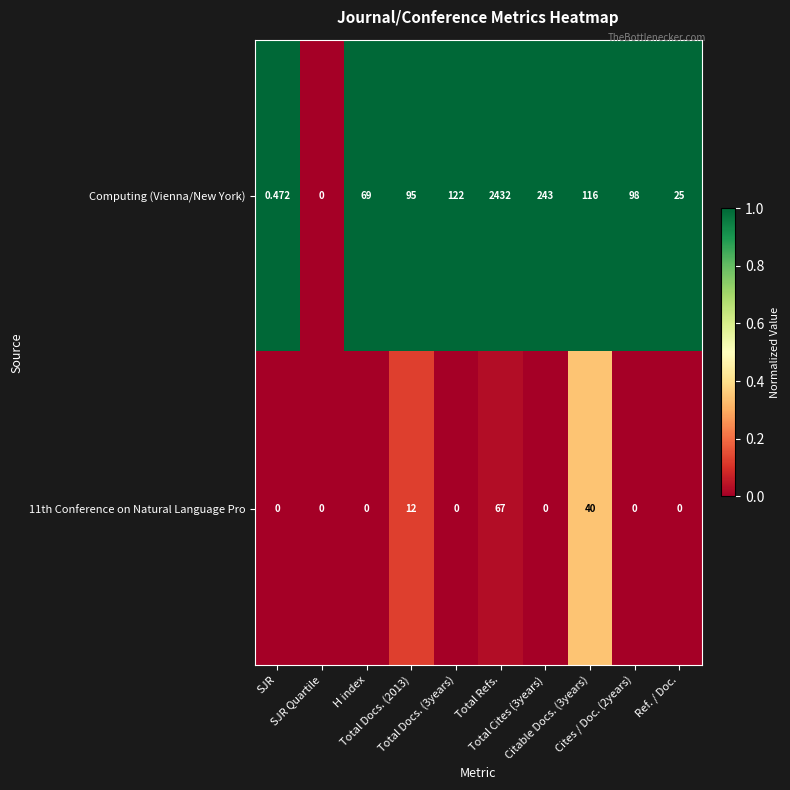

Reading left to right, what are all the values shown in this chart?

Computing (Vienna/New York): SJR=0.5	SJR Quartile=0.0	H index=69.0	Total Docs. (2013)=95.0	Total Docs. (3years)=122.0	Total Refs.=2432.0	Total Cites (3years)=243.0	Citable Docs. (3years)=116.0	Cites / Doc. (2years)=98.0	Ref. / Doc.=25.0
11th Conference on Natural Language Pro: SJR=0.0	SJR Quartile=0.0	H index=0.0	Total Docs. (2013)=12.0	Total Docs. (3years)=0.0	Total Refs.=67.0	Total Cites (3years)=0.0	Citable Docs. (3years)=40.0	Cites / Doc. (2years)=0.0	Ref. / Doc.=0.0